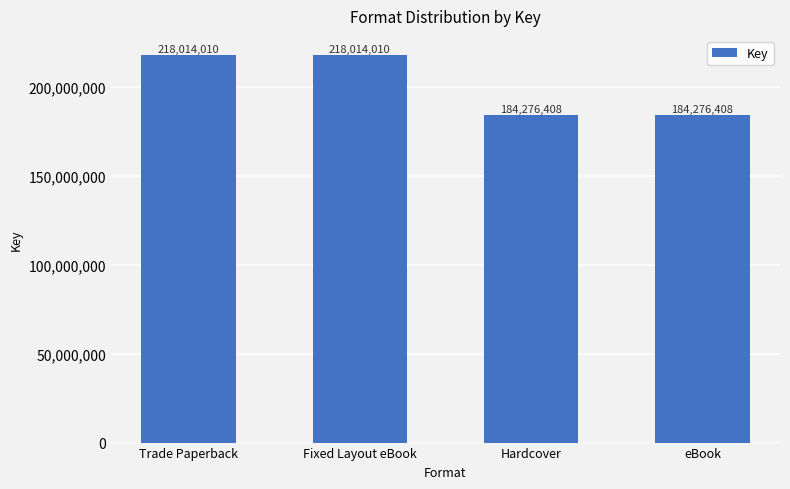

What is the label of the 4th bar from the right?

Trade Paperback